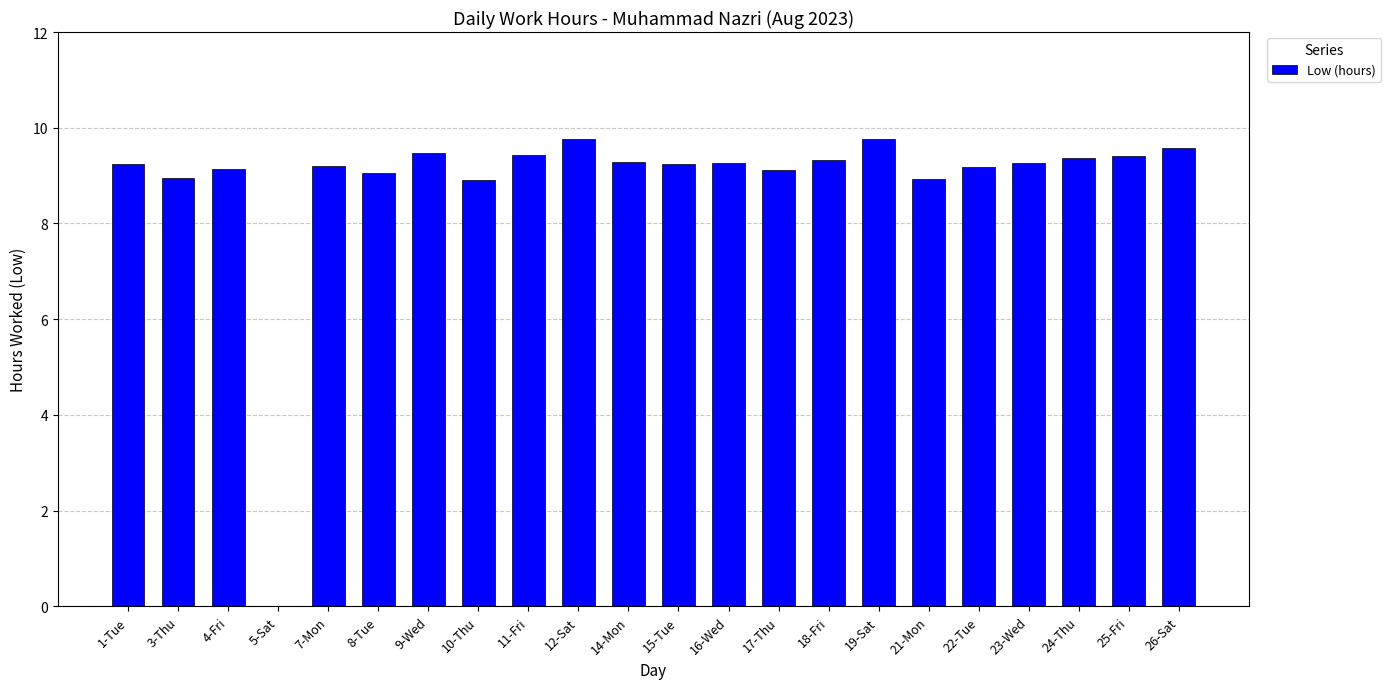

What is the change in value from 11-Fri to 21-Mon?

-0.5